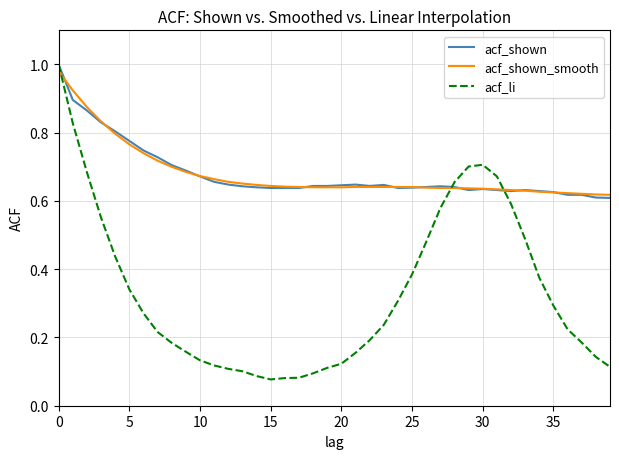

True or false: acf_shown has more than 2 interior local peaks.

True